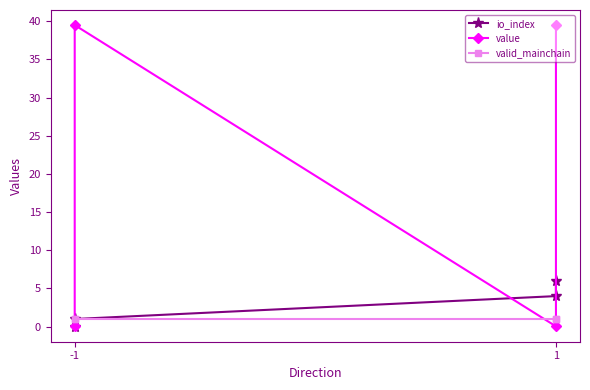

Which label corresponds to the smallest value in the chart?

-1